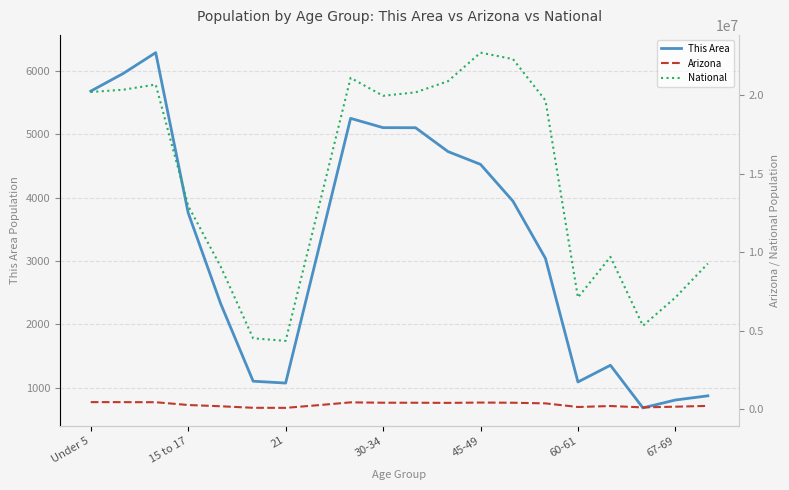

How many lines are shown in the chart?

3